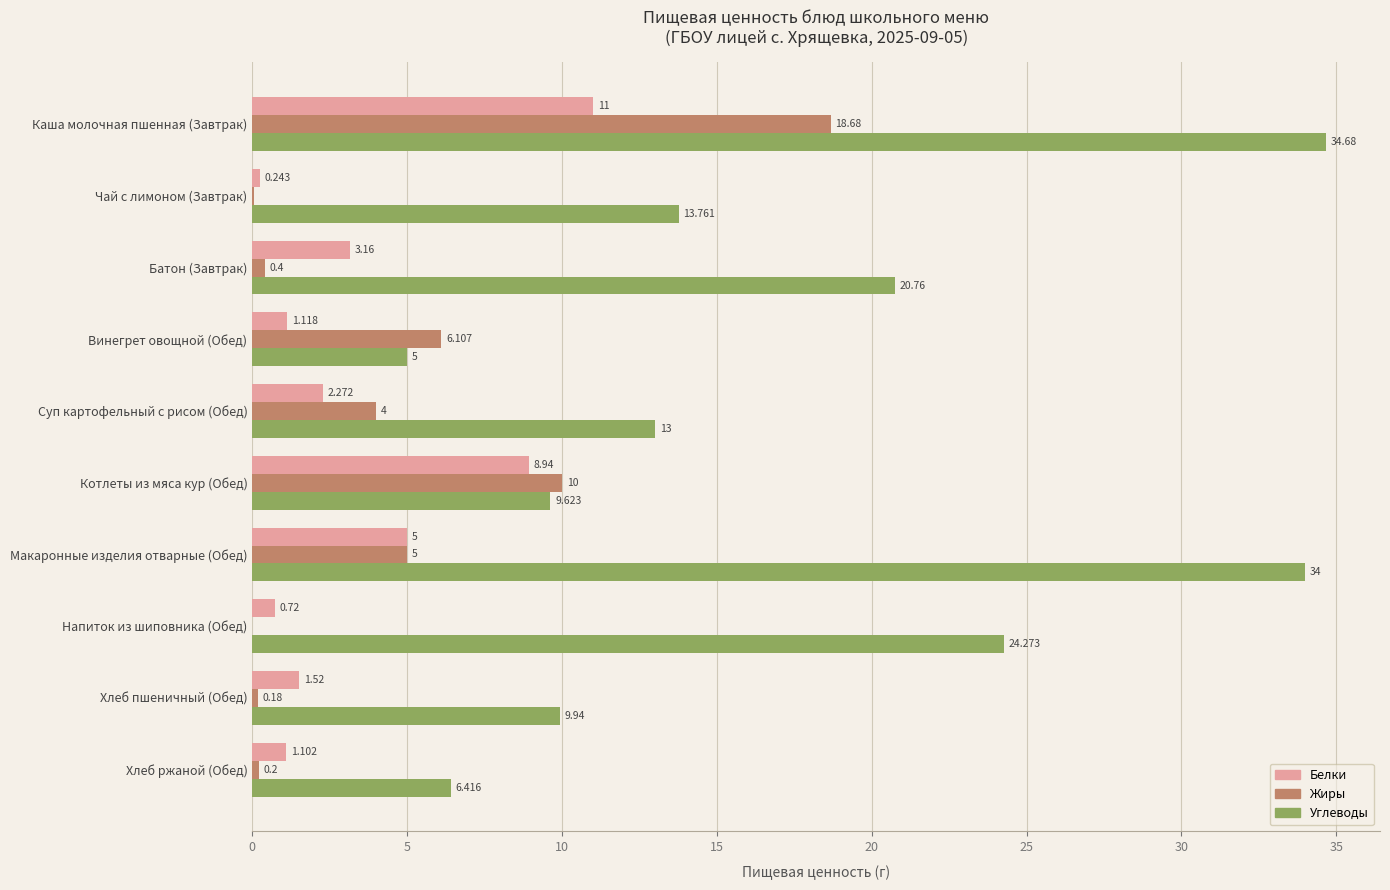

Where is Углеводы nearest to the value 19?

Батон (Завтрак)